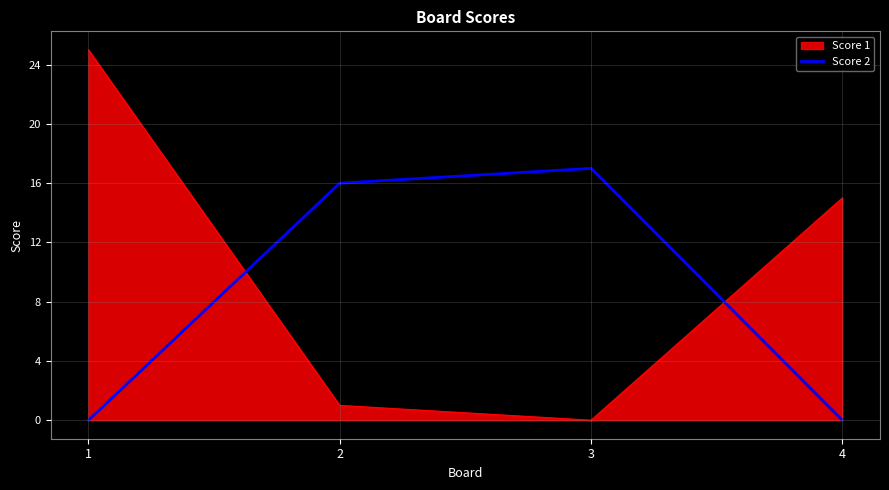

The value of Score 1 at 4 is 15. True or false?

True